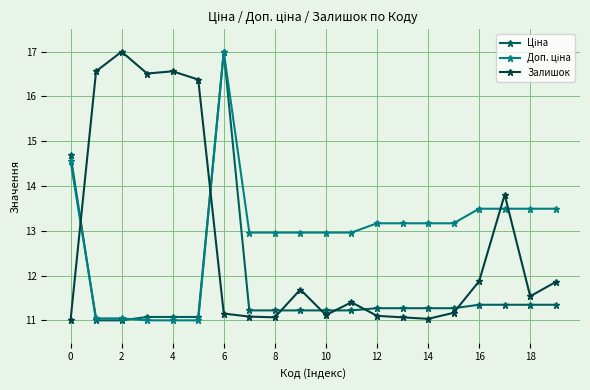

What is the smallest value displayed?

11.0